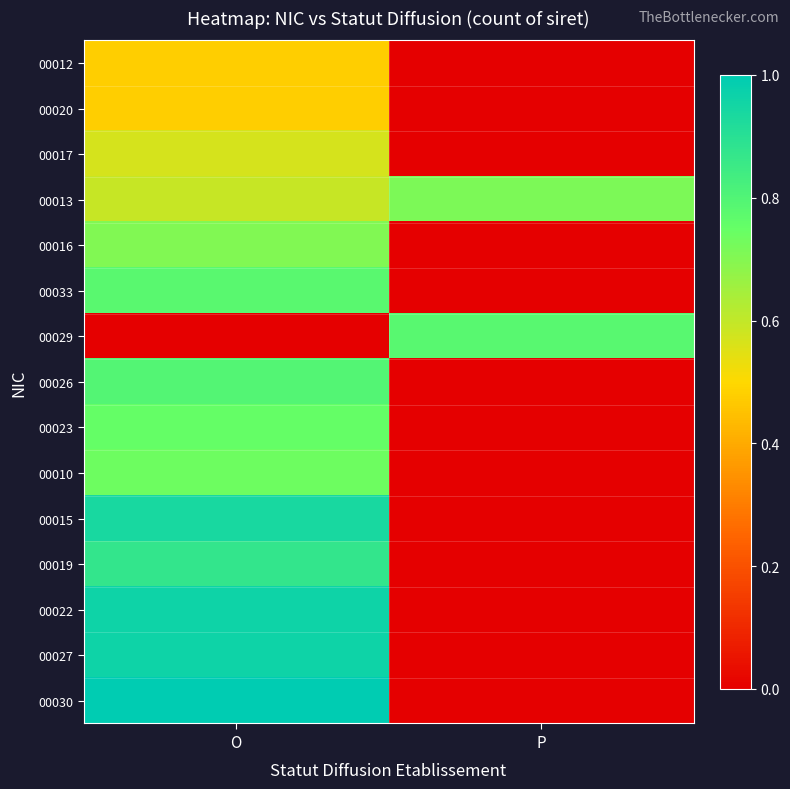

At how many categories does at least one series exceed 0?

2